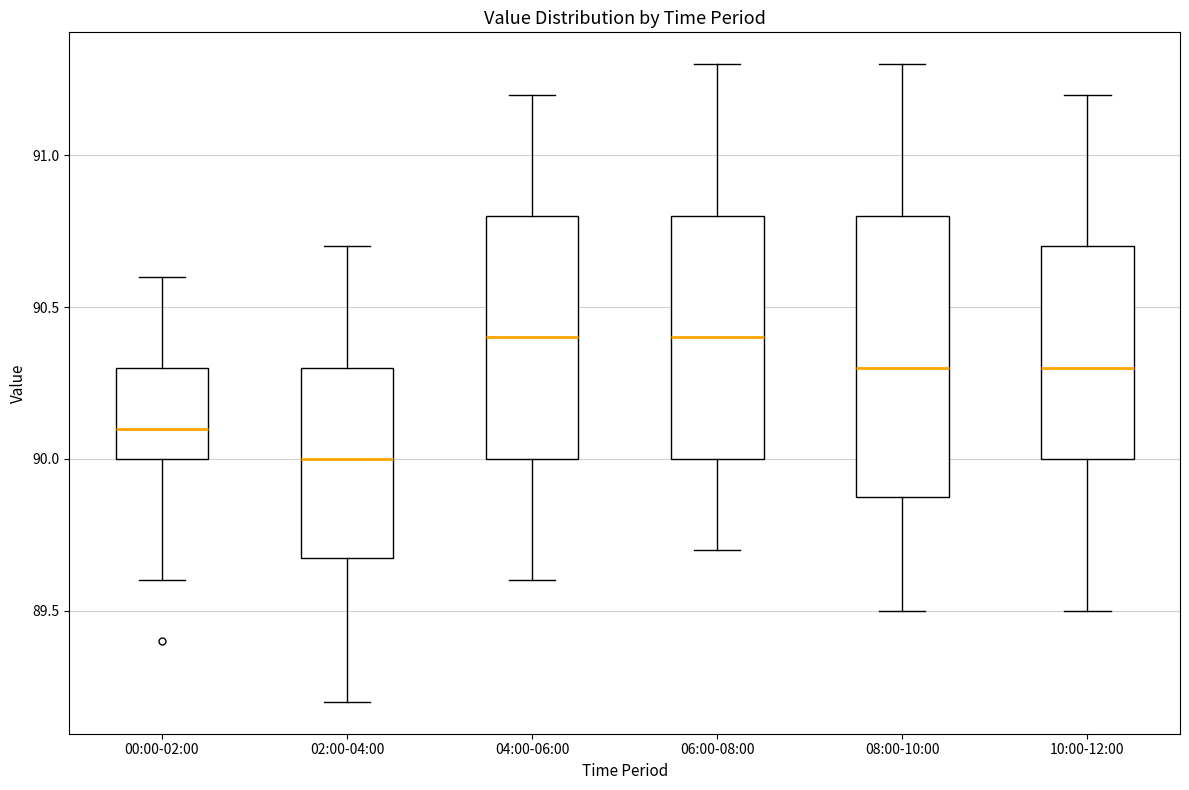

Reading left to right, read every box against the y-axis: the position of its median line, the range the box covers, and the ends of its whiskers. The values are not printed on the chart, so give them approximately, as read against the axis.

00:00-02:00: median 90.1, box 90.0 to 90.3, whiskers 89.6 to 90.6
02:00-04:00: median 90.0, box 89.7 to 90.3, whiskers 89.2 to 90.7
04:00-06:00: median 90.4, box 90.0 to 90.8, whiskers 89.6 to 91.2
06:00-08:00: median 90.4, box 90.0 to 90.8, whiskers 89.7 to 91.3
08:00-10:00: median 90.3, box 89.9 to 90.8, whiskers 89.5 to 91.3
10:00-12:00: median 90.3, box 90.0 to 90.7, whiskers 89.5 to 91.2